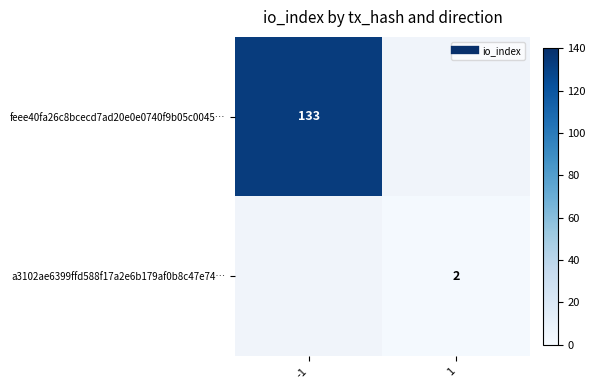

Is it true that feee40fa26c8bcecd7ad20e0e0740f9b05c0045… equals 37.0 at -1?

False